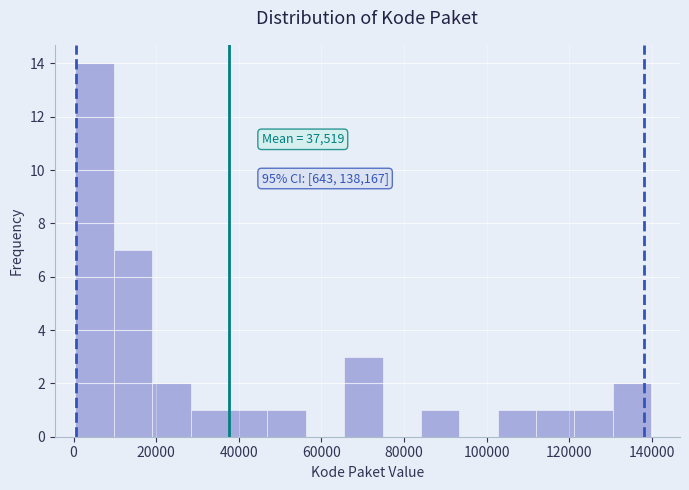

Over which range of the x-axis is the bar tallest?

0 to 10000